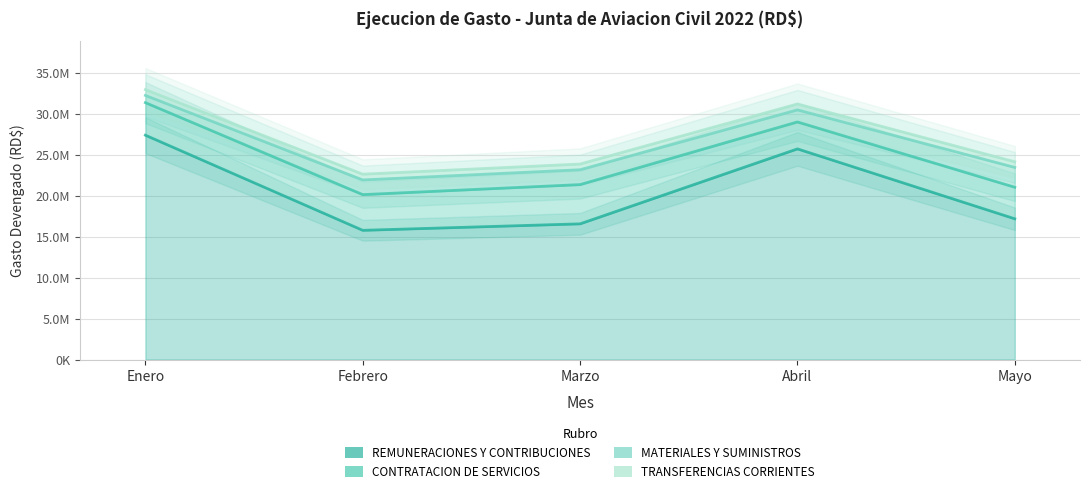

True or false: MATERIALES Y SUMINISTROS has more than 2 points higher than both neighbors.

False